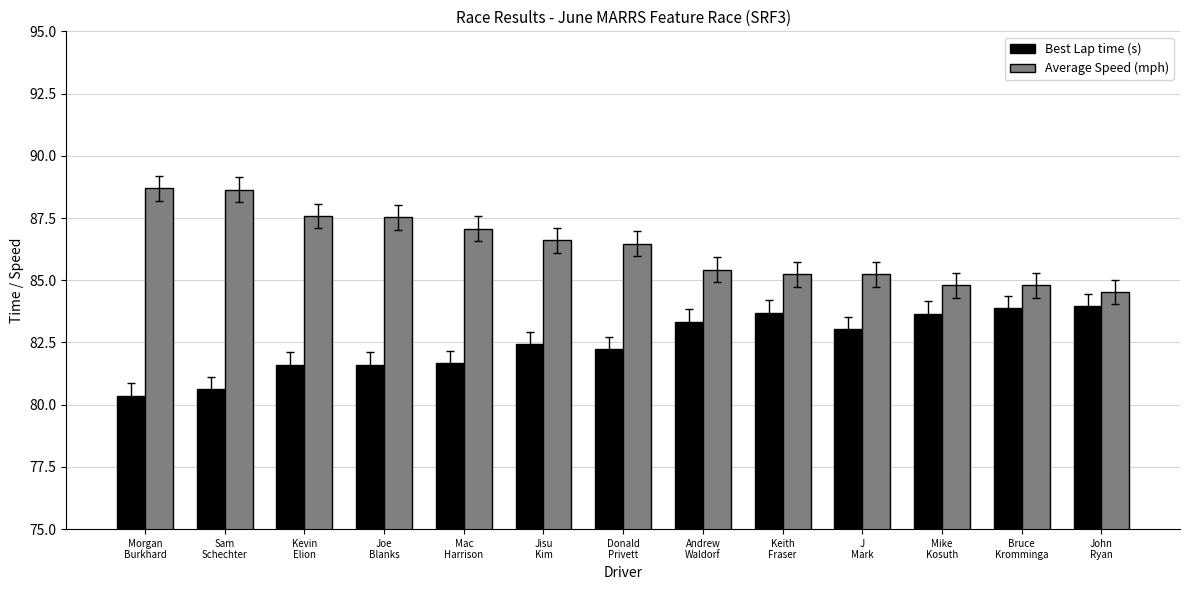

Is it true that Best Lap time (s) equals 126.3 at Morgan
Burkhard?

False